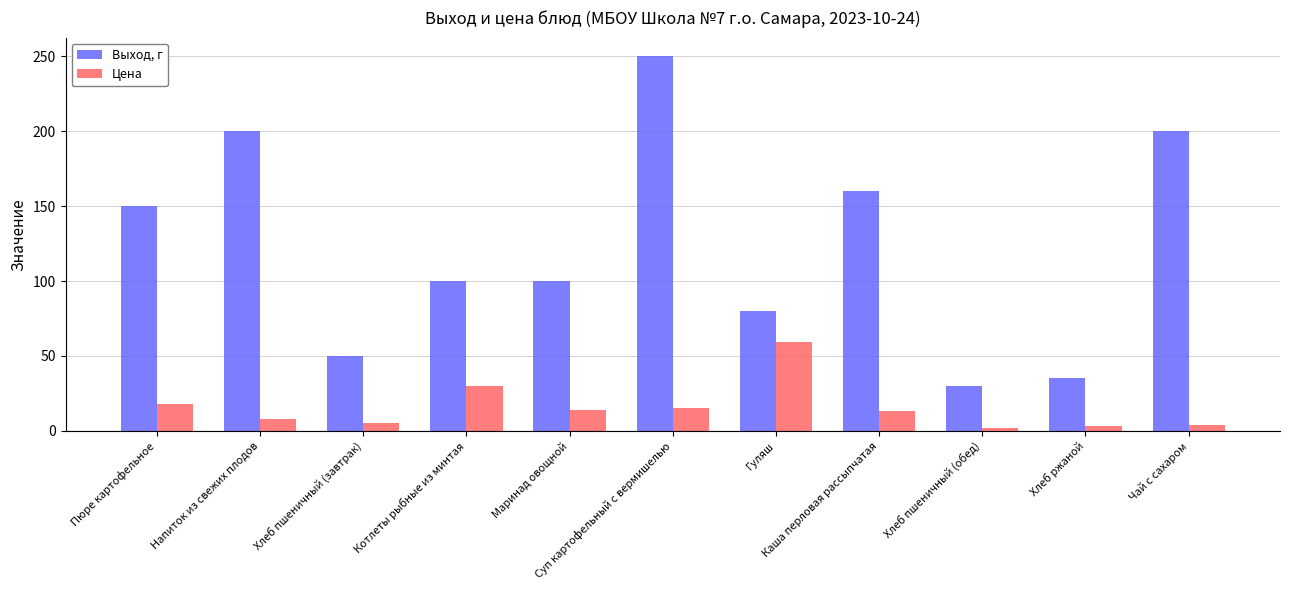

Rank the series at Суп картофельный с вермишелью from highest to lowest value.

Выход, г, Цена